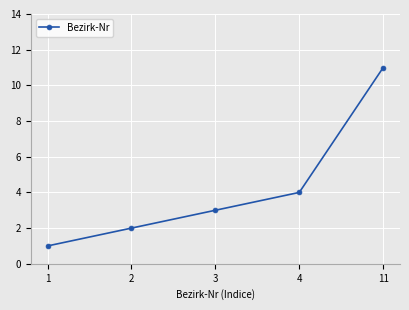

Reading right to left, list all the values displayed in this chart.

11=11	4=4	3=3	2=2	1=1